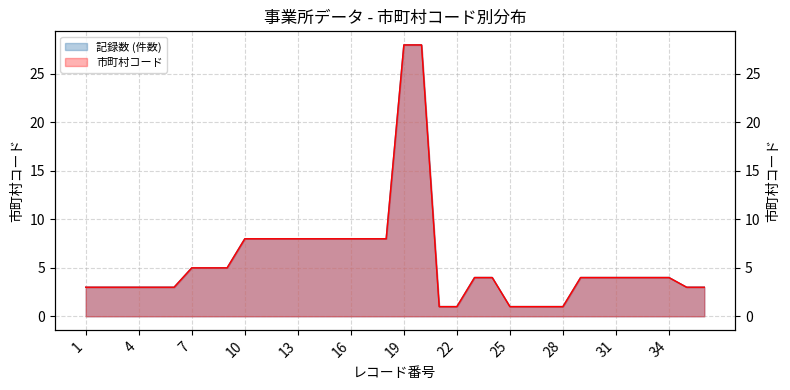

True or false: 市町村コード and 記録数 (件数) intersect in this chart.

False